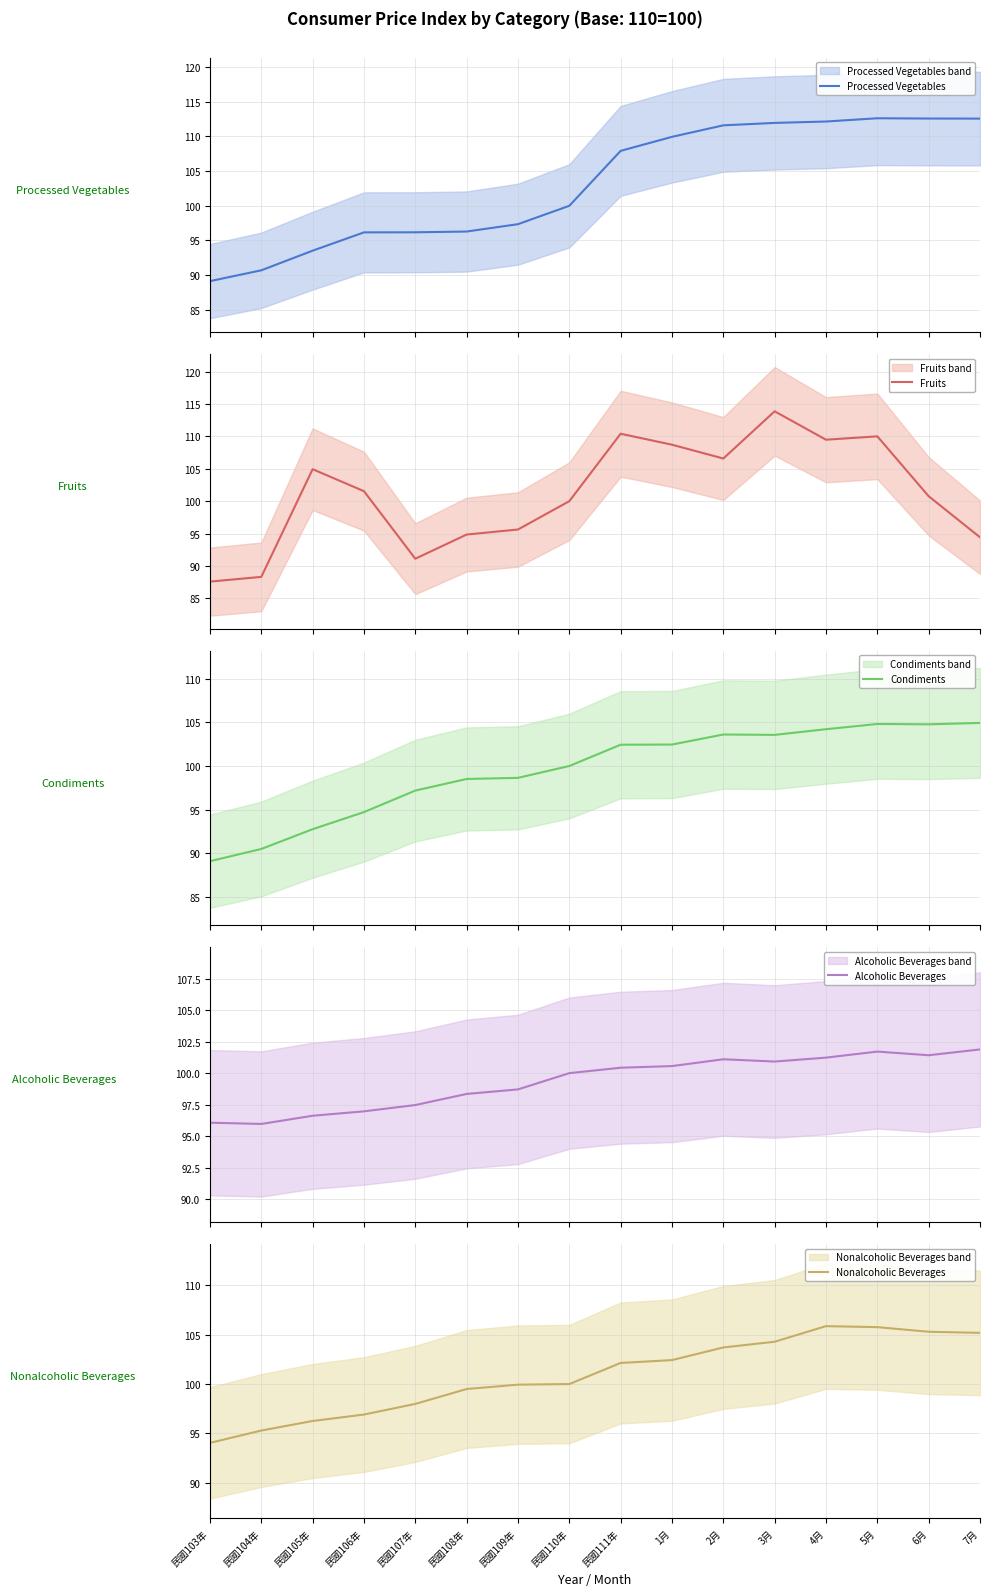

Reading right to left, extract all data points from this chart.

Processed Vegetables: 112.6	112.6	112.6	112.2	112.0	111.6	109.9	107.9	100.0	97.3	96.3	96.2	96.2	93.5	90.7	89.1
Fruits: 94.4	100.8	110.0	109.5	113.9	106.6	108.7	110.4	100.0	95.6	94.8	91.1	101.5	104.9	88.3	87.6
Condiments: 104.9	104.8	104.8	104.2	103.6	103.6	102.5	102.4	100.0	98.6	98.5	97.2	94.7	92.8	90.5	89.1
Alcoholic Beverages: 101.9	101.4	101.7	101.2	100.9	101.1	100.6	100.4	100.0	98.7	98.3	97.5	97.0	96.6	96.0	96.1
Nonalcoholic Beverages: 105.2	105.3	105.8	105.9	104.3	103.7	102.4	102.1	100.0	99.9	99.5	98.0	96.9	96.3	95.3	94.0